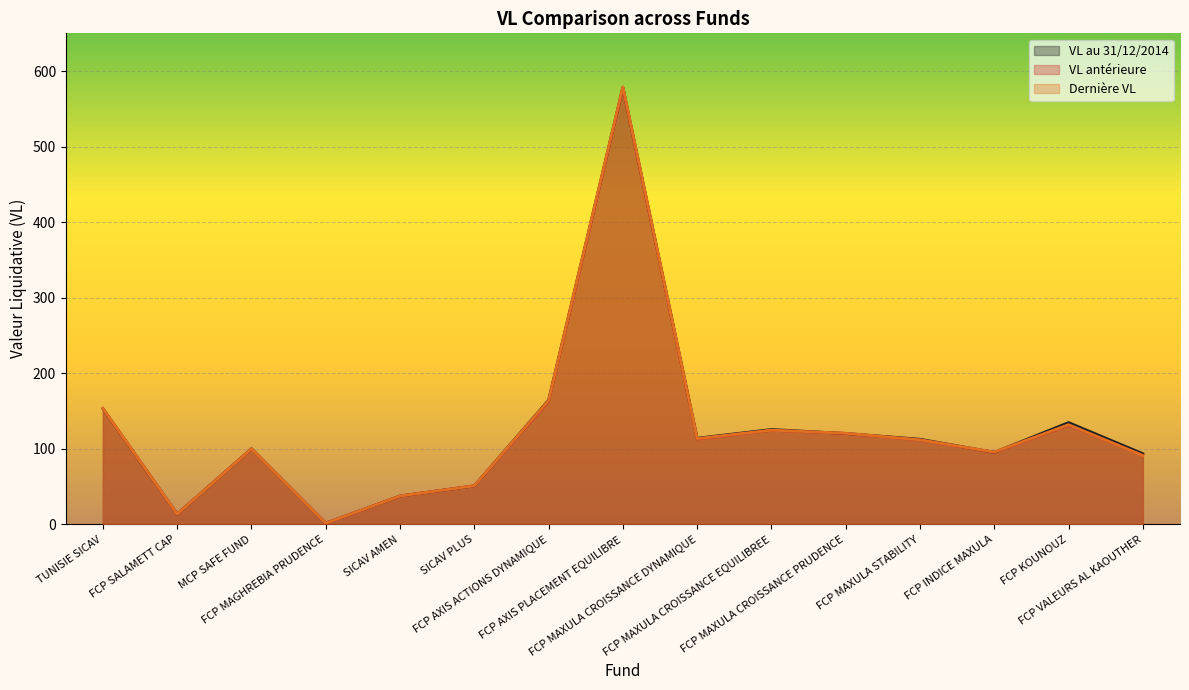

The value of VL antérieure at FCP INDICE MAXULA is 34.2. True or false?

False